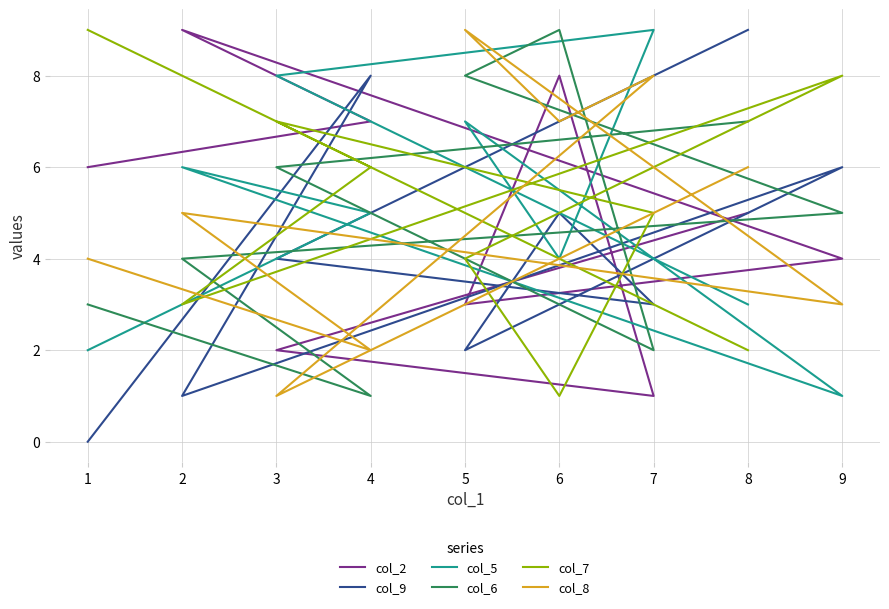

Does the chart have visible grid lines?

Yes